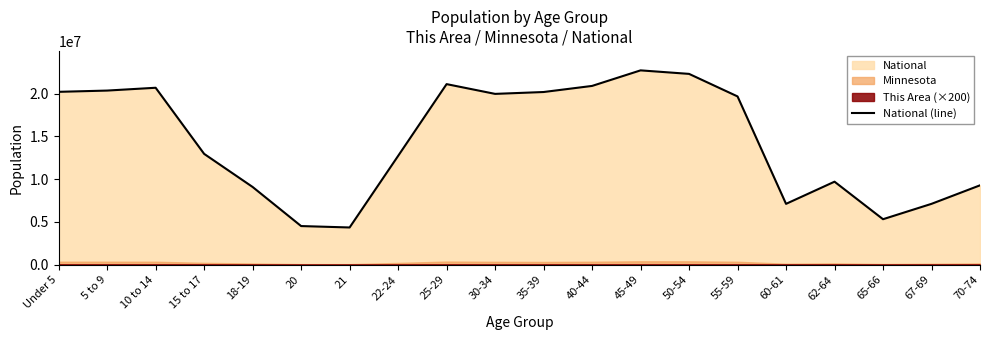

The chart shows a value of 4519129 at 20. True or false?

True